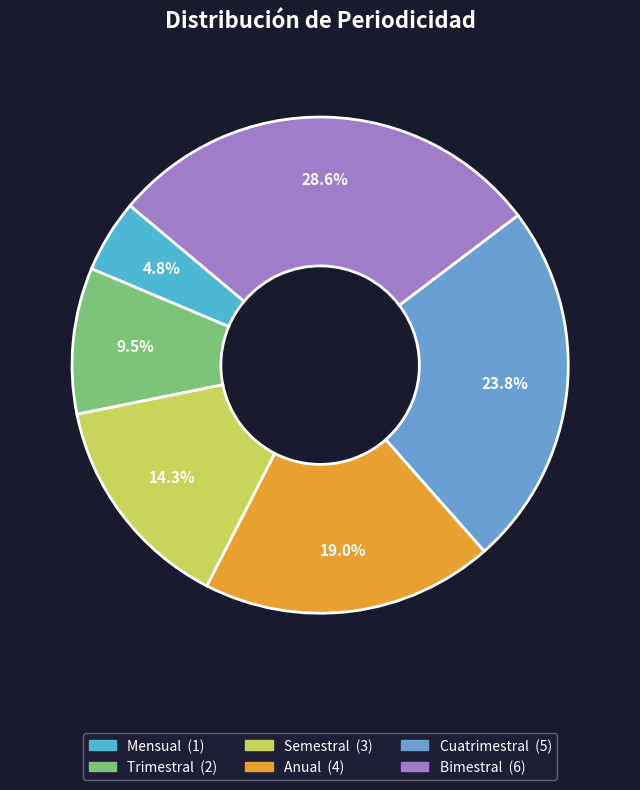

Do Trimestral and Bimestral together represent more than half of the pie?

No